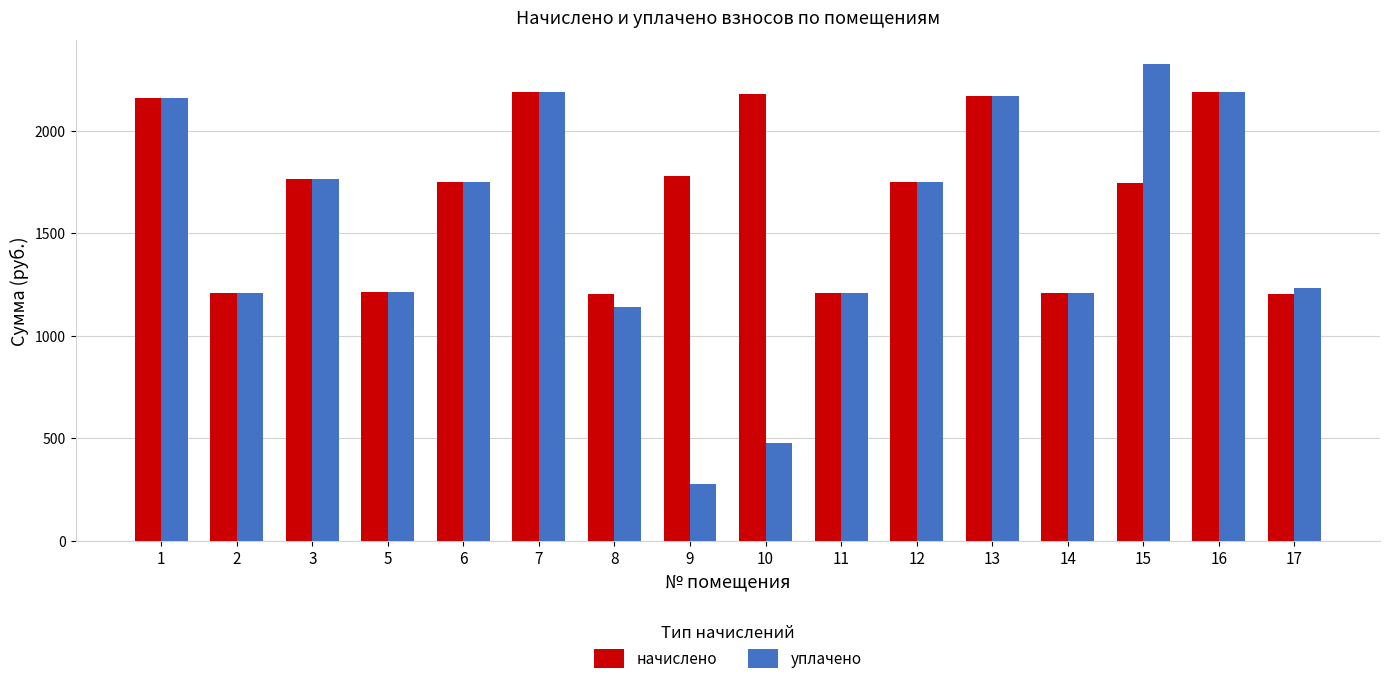

Between 5 and 10, which series saw the biggest shift?

начислено